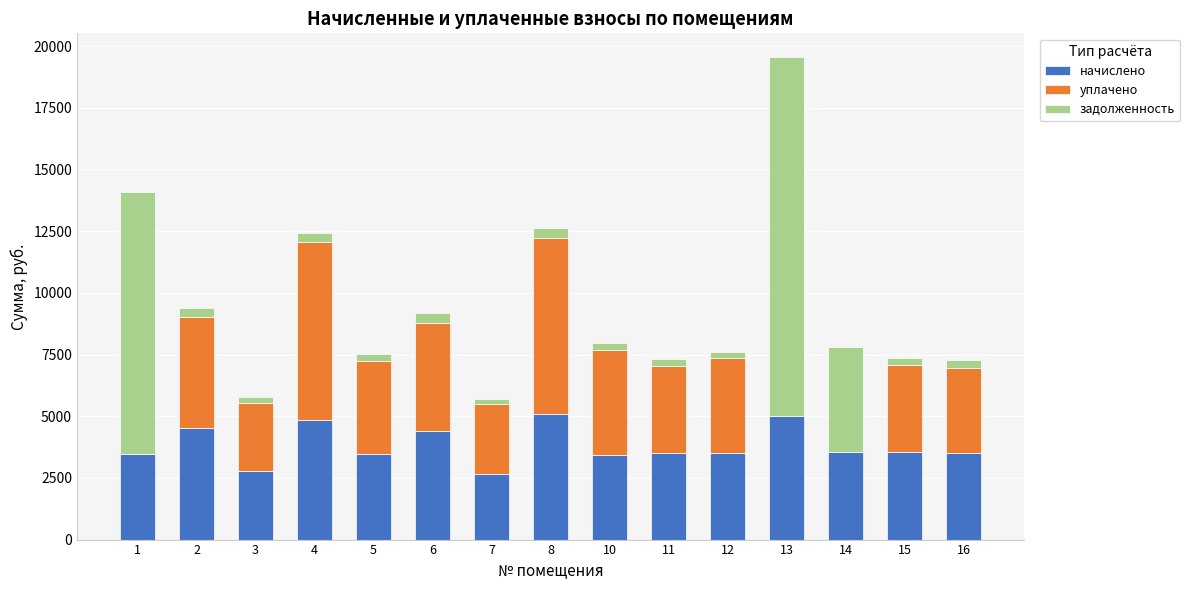

At which category is the sum across all series the highest?

13